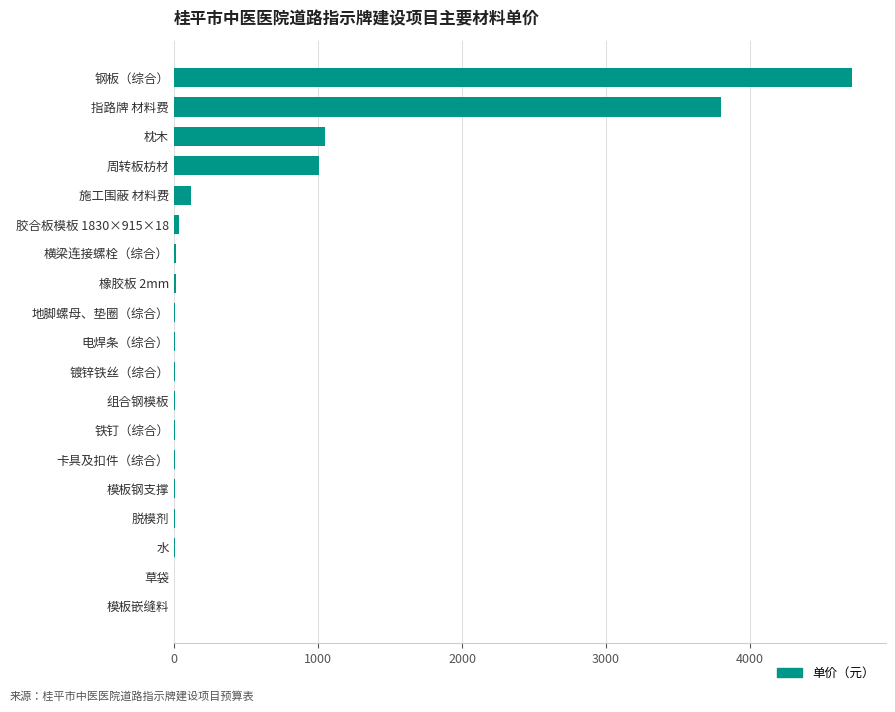

Read the value at 指路牌 材料费.

3800.0